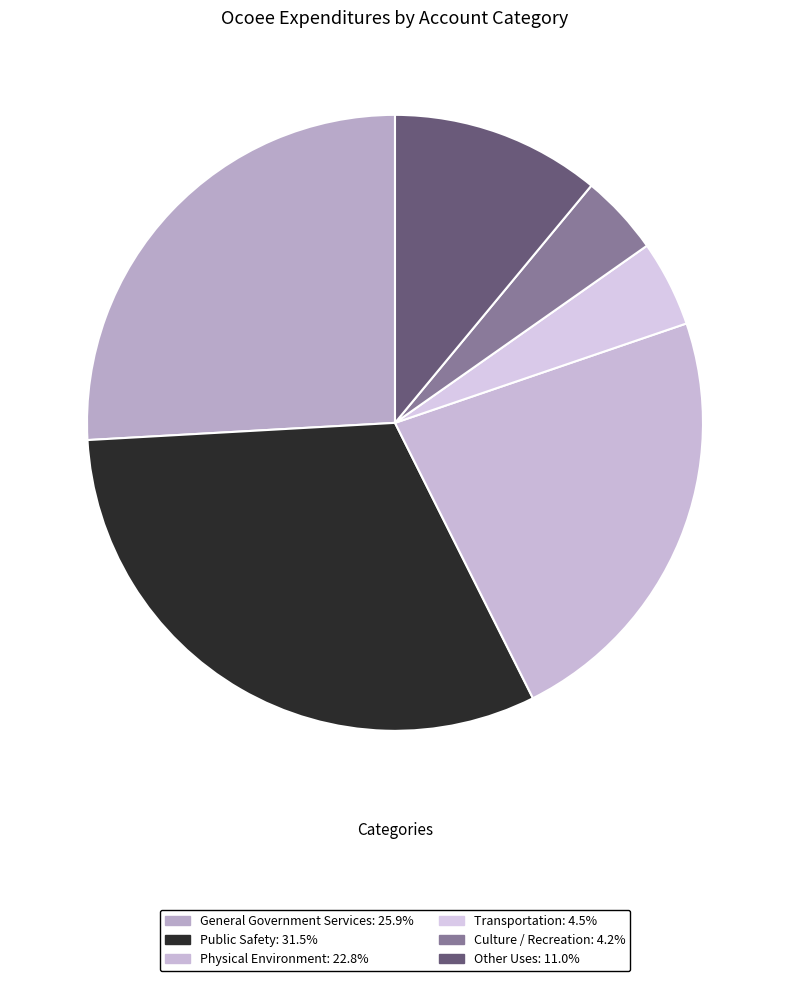

What is the smallest slice in the pie chart?

Culture / Recreation